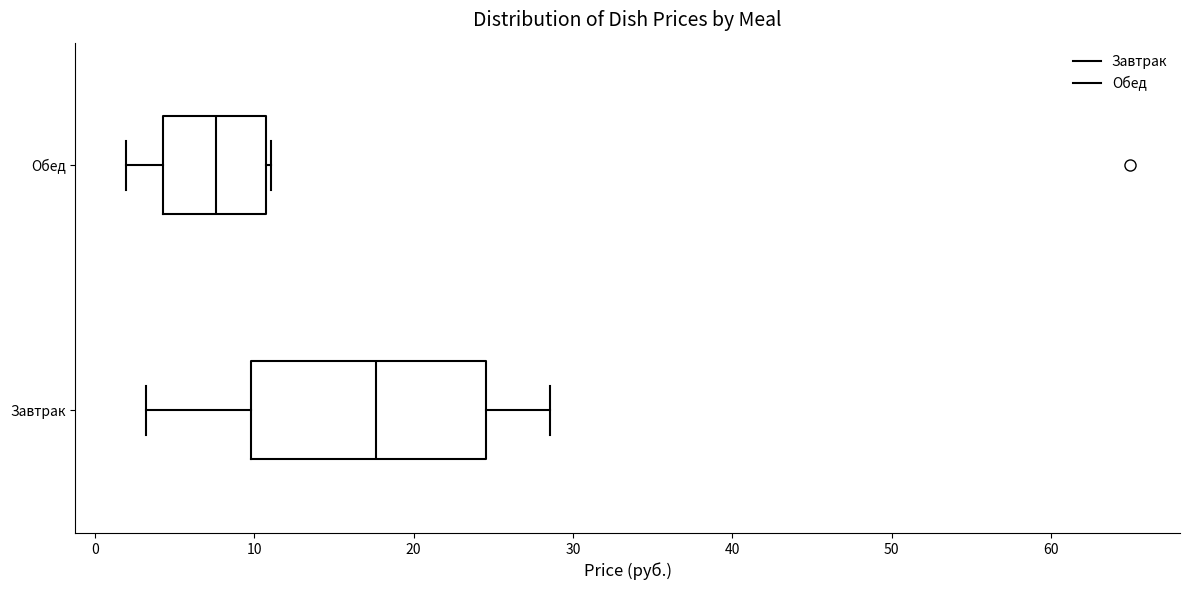

Which box has the furthest to the left median line?

Обед